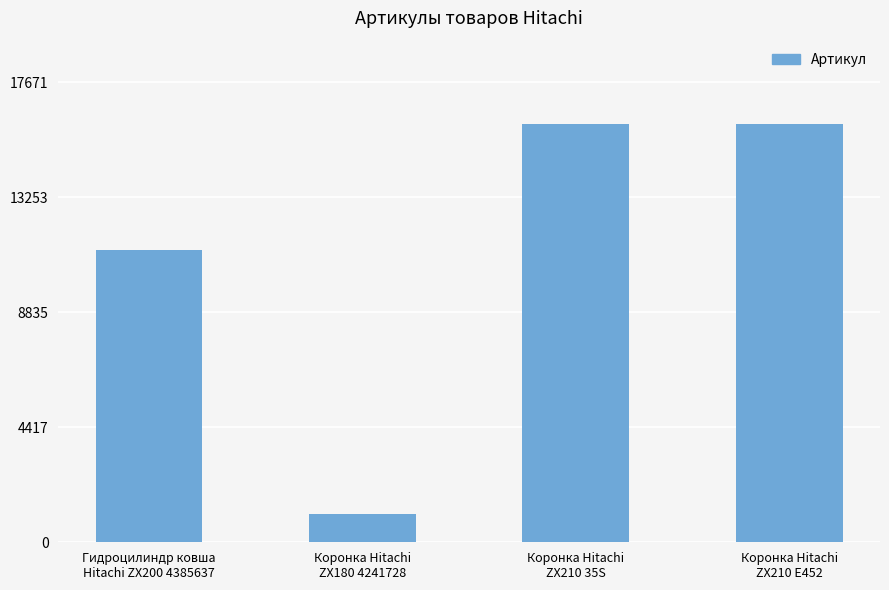

What is the maximum value shown in the chart?

16065